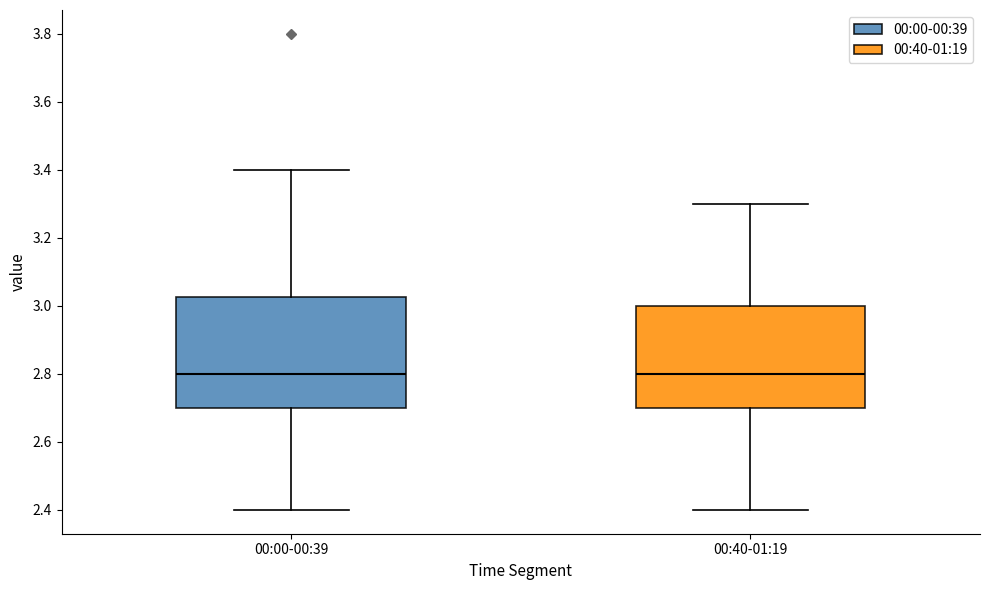

Comparing the boxes themselves (not the whiskers), which one is the tallest?

00:00-00:39